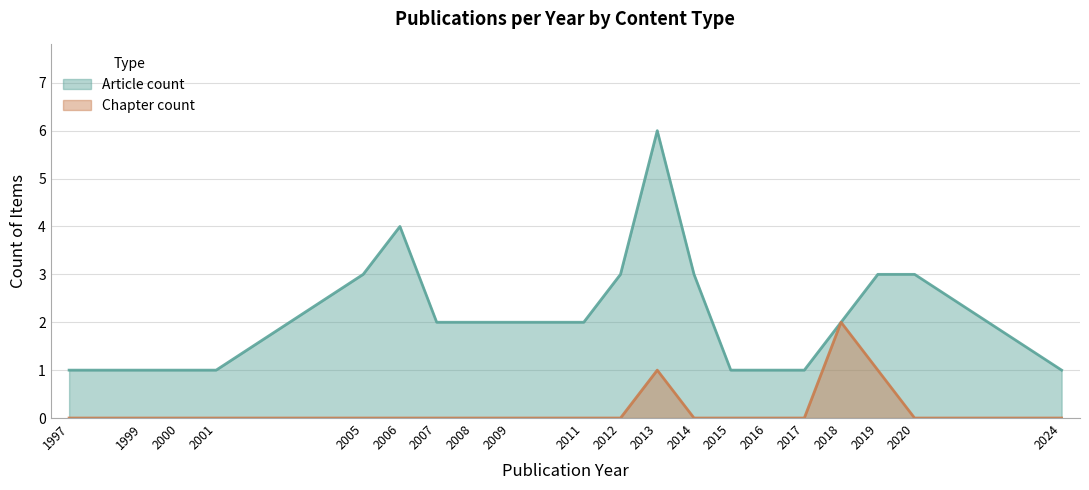

Reading right to left, list all the values displayed in this chart.

Article count: 2024=1	2020=3	2019=3	2018=2	2017=1	2016=1	2015=1	2014=3	2013=6	2012=3	2011=2	2009=2	2008=2	2007=2	2006=4	2005=3	2001=1	2000=1	1999=1	1997=1
Chapter count: 2024=0	2020=0	2019=1	2018=2	2017=0	2016=0	2015=0	2014=0	2013=1	2012=0	2011=0	2009=0	2008=0	2007=0	2006=0	2005=0	2001=0	2000=0	1999=0	1997=0